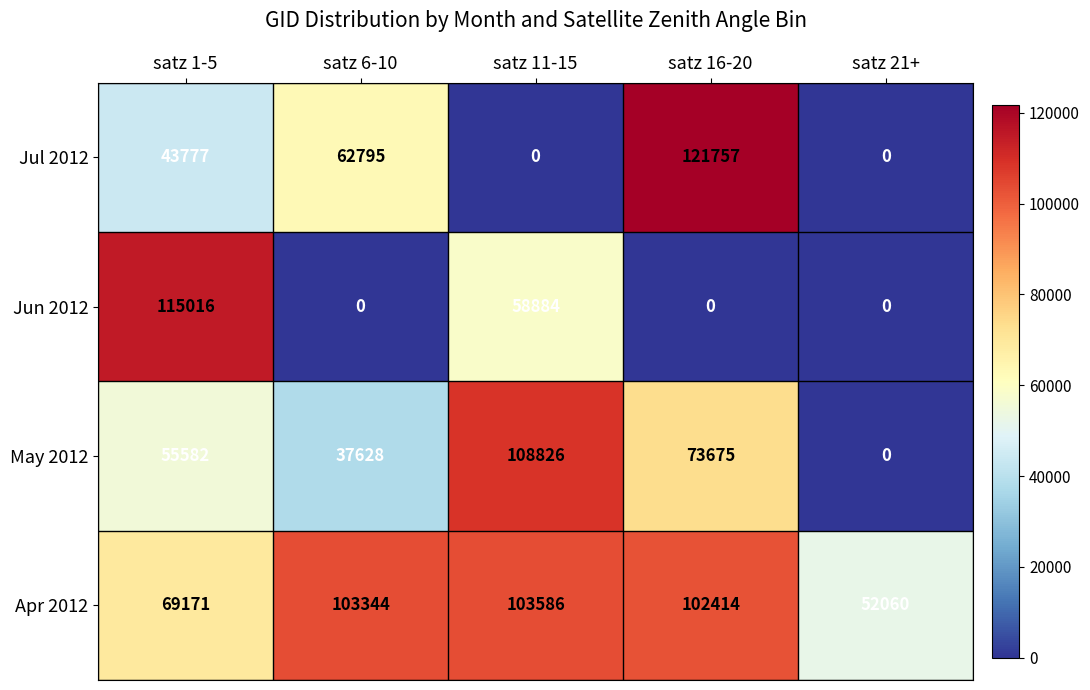

What is the sum of all Apr 2012 values?

430575